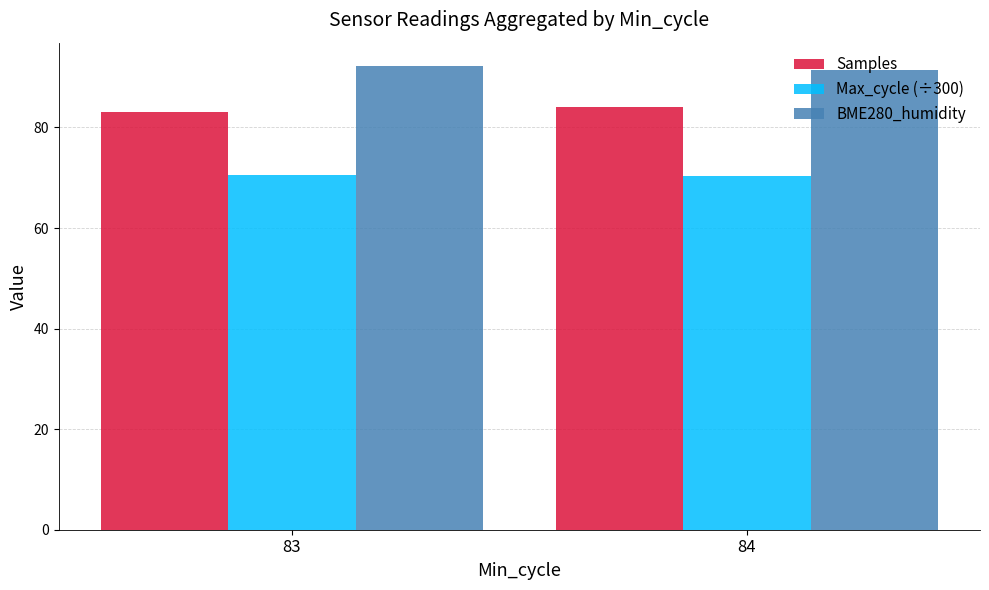

What is the approximate value of BME280_humidity at 84?

91.4